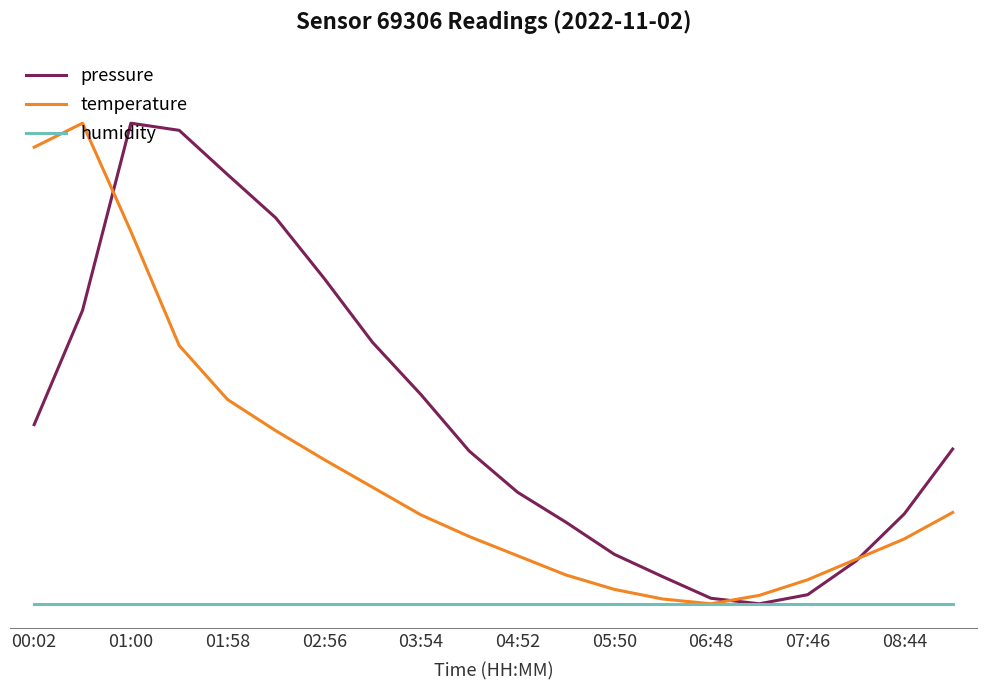

Which series has the largest total across all categories?

pressure